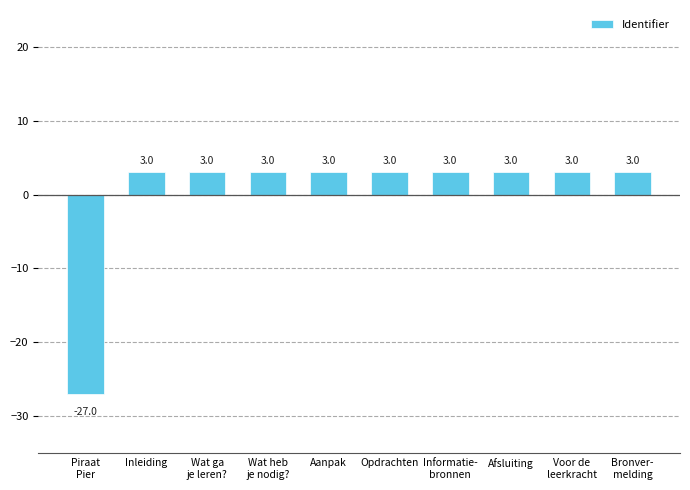

Does the chart contain any negative values?

Yes